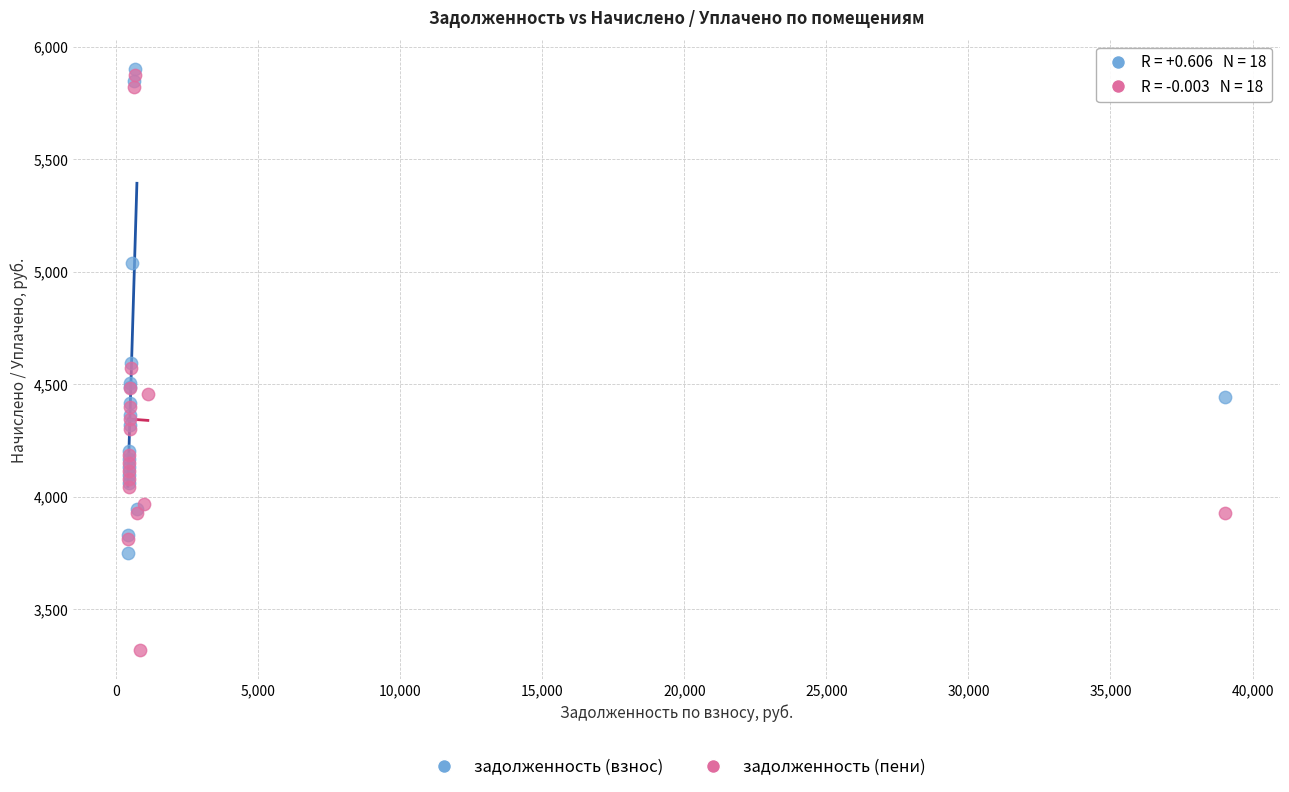

What are all the series names shown in the legend?

задолженность (взнос), задолженность (пени)